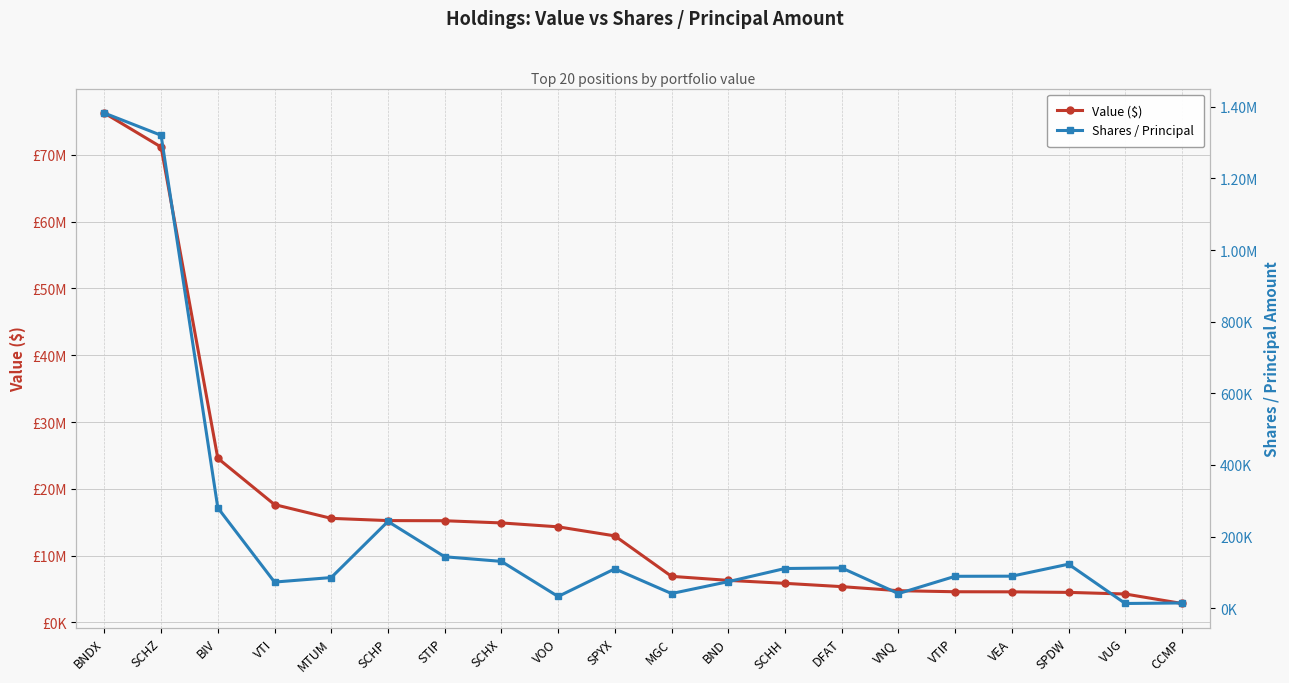

Reading left to right, extract all data points from this chart.

Value ($): BNDX=76264000	SCHZ=71179000	BIV=24571000	VTI=17637000	MTUM=15574000	SCHP=15239000	STIP=15217000	SCHX=14889000	VOO=14306000	SPYX=12948000	MGC=6889000	BND=6287000	SCHH=5844000	DFAT=5349000	VNQ=4743000	VTIP=4583000	VEA=4569000	SPDW=4488000	VUG=4245000	CCMP=2825000
Shares / Principal: BNDX=1382590	SCHZ=1320567	BIV=280429	VTI=73051	MTUM=85658	SCHP=242304	STIP=143715	SCHX=130814	VOO=32770	SPYX=110013	MGC=40987	BND=74182	SCHH=110911	DFAT=112563	VNQ=40884	VTIP=89163	VEA=89489	SPDW=123018	VUG=13229	CCMP=14737